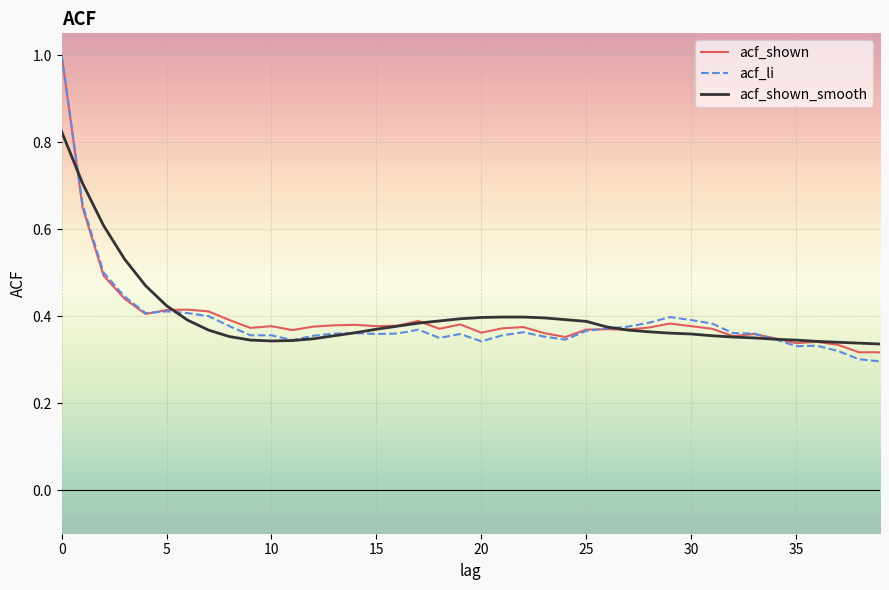

What is the maximum value for acf_li?

1.0